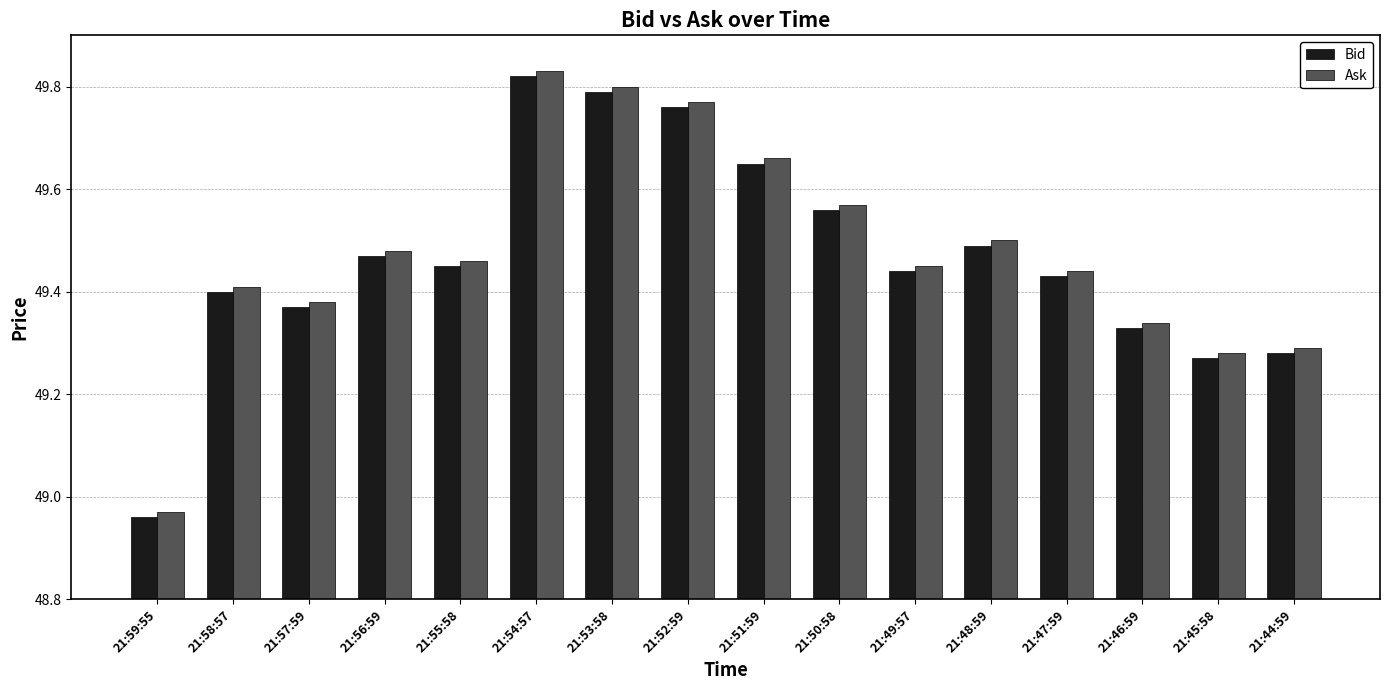

How many data points does each series have?

16